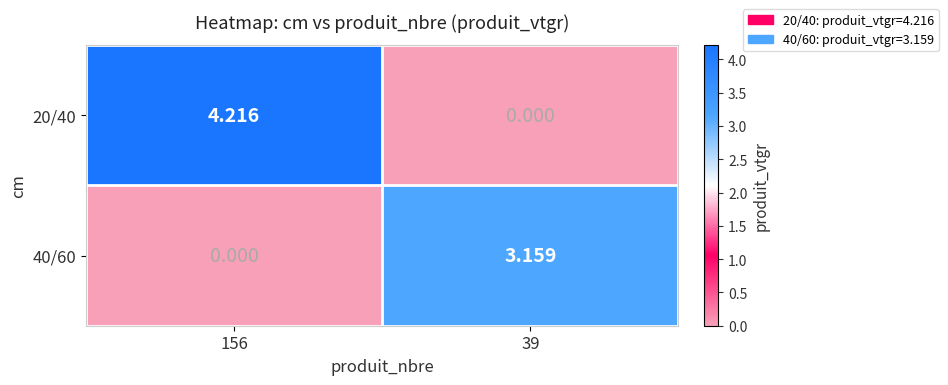

List the series in order of their peak value, highest first.

20/40, 40/60